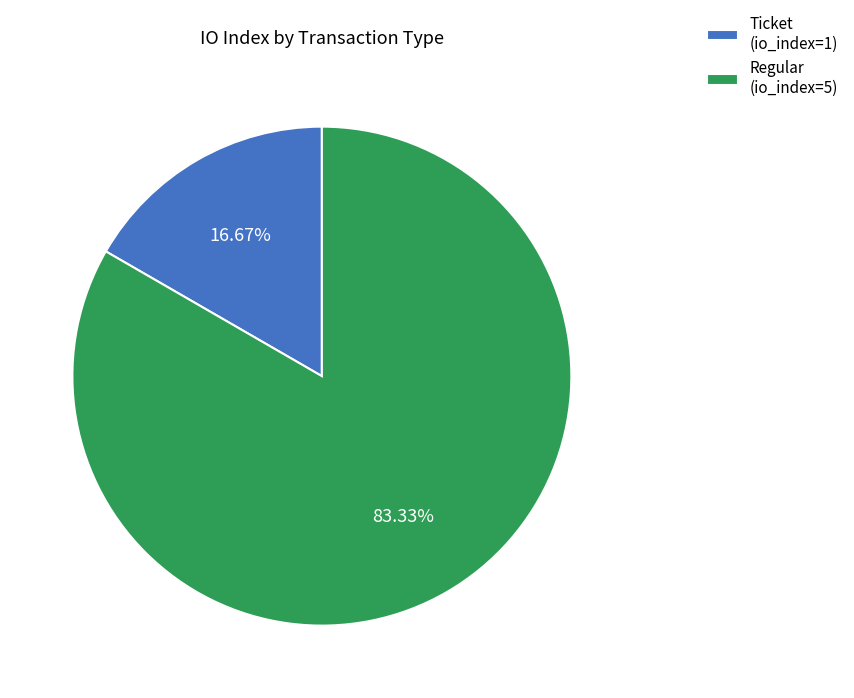

What is the ratio of the value at Regular (io_index=5) to the value at Ticket (io_index=1)?

5.0